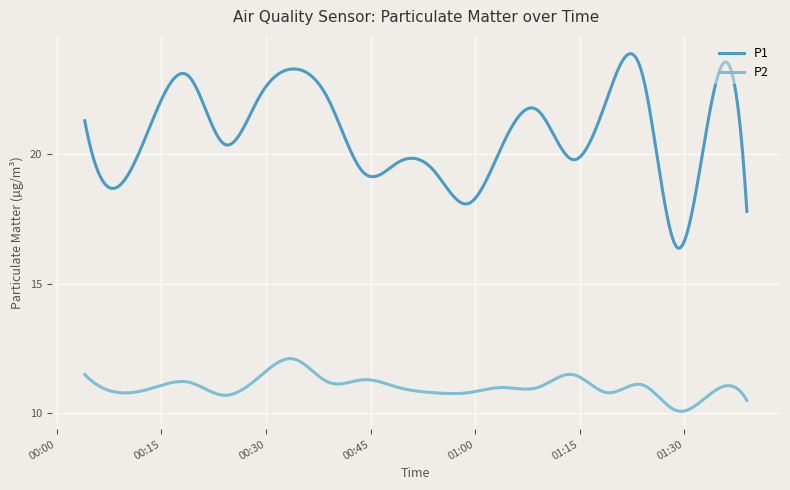

What is the difference between the maximum and minimum values in the P2 series?

2.0